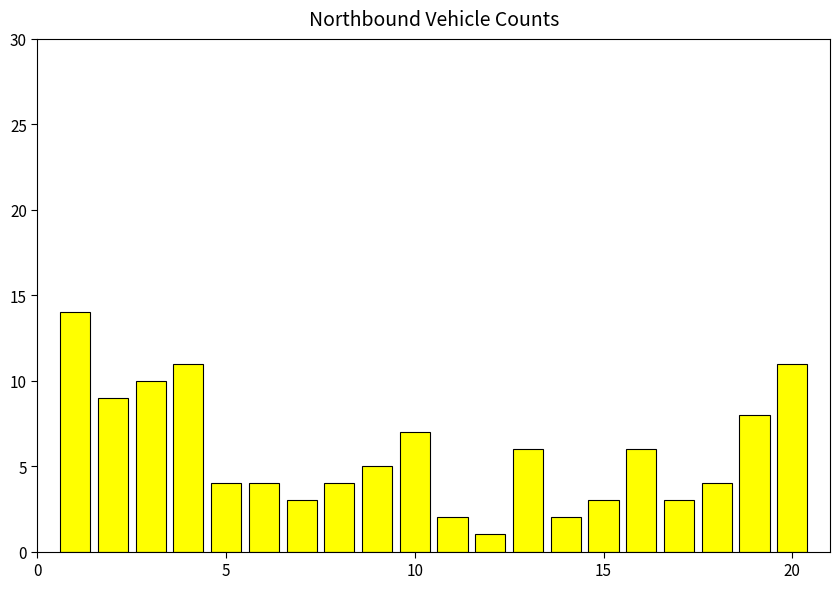

What is the value of the 12th bar from the left?

1